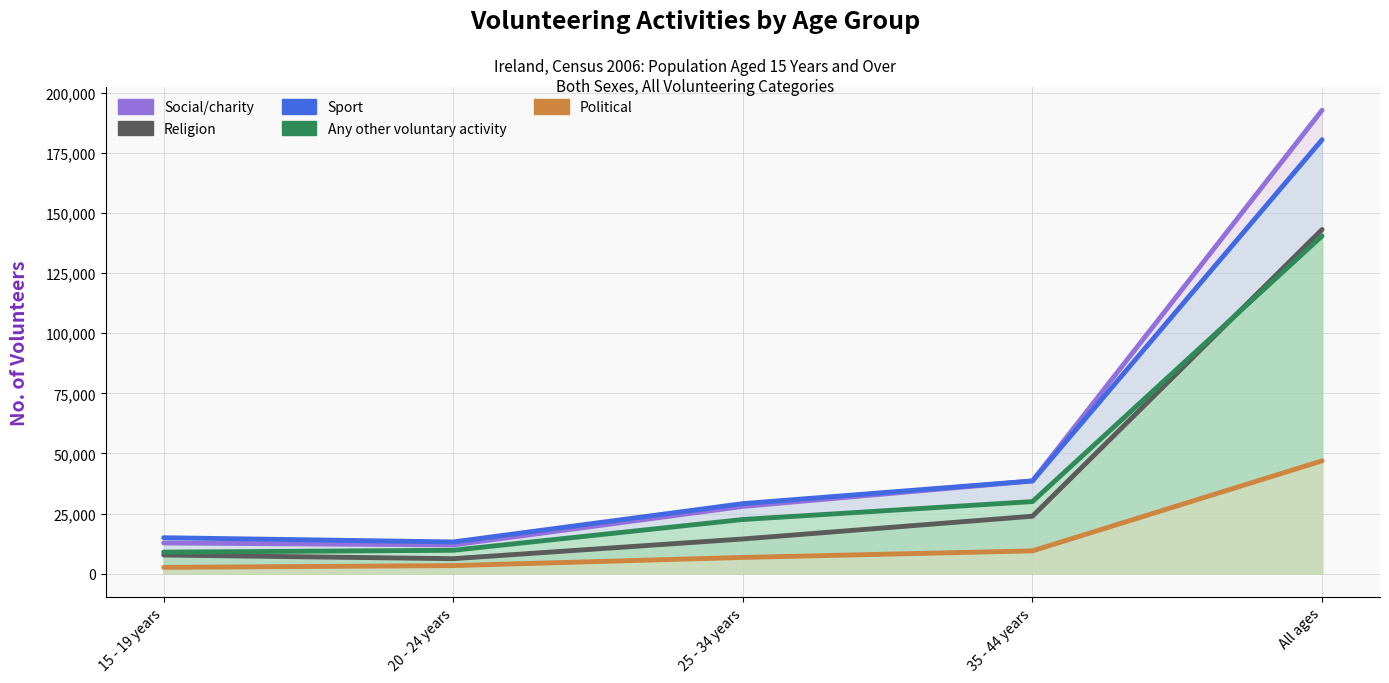

Between All ages and 25 - 34 years, which is larger?

All ages